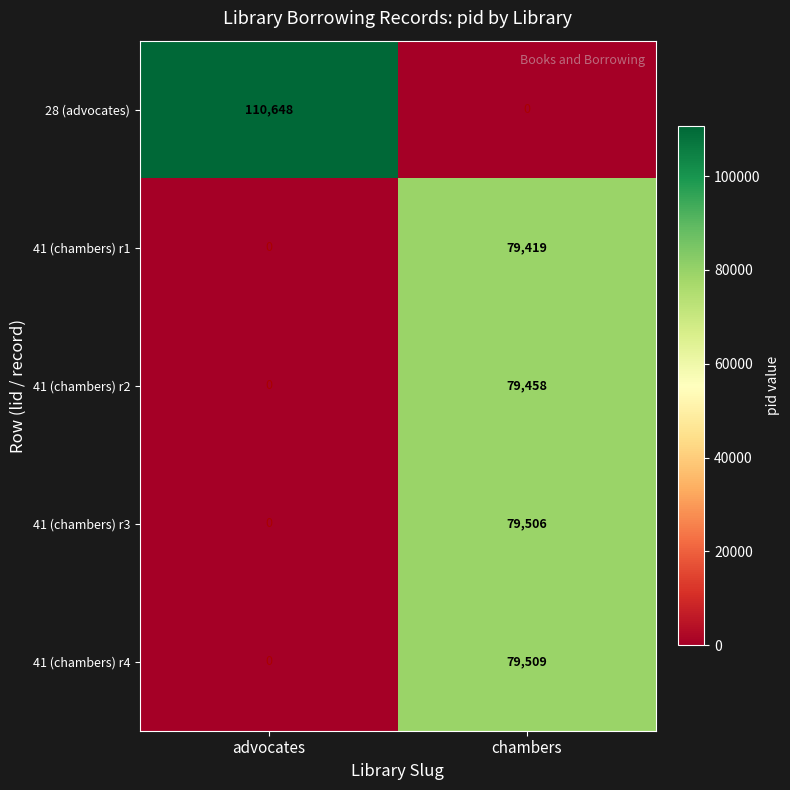

Which series has the largest range (max minus min)?

28 (advocates)